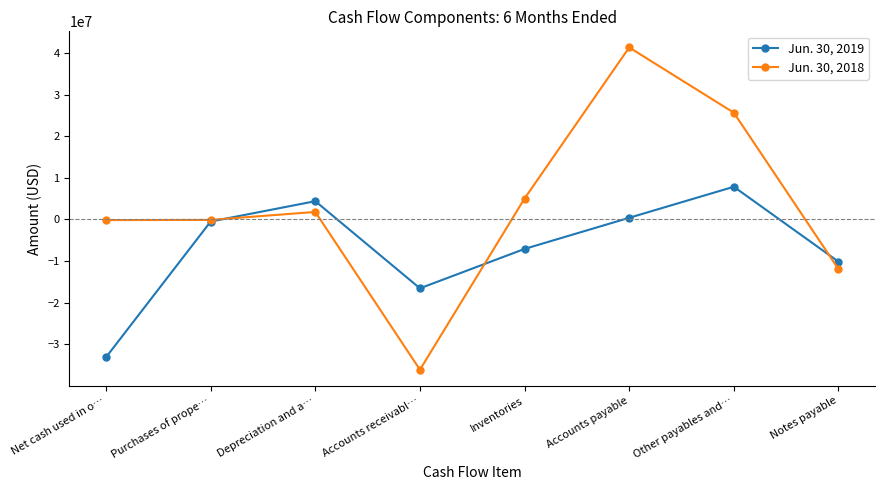

What is the label of the 6th point from the right?

Depreciation and a…